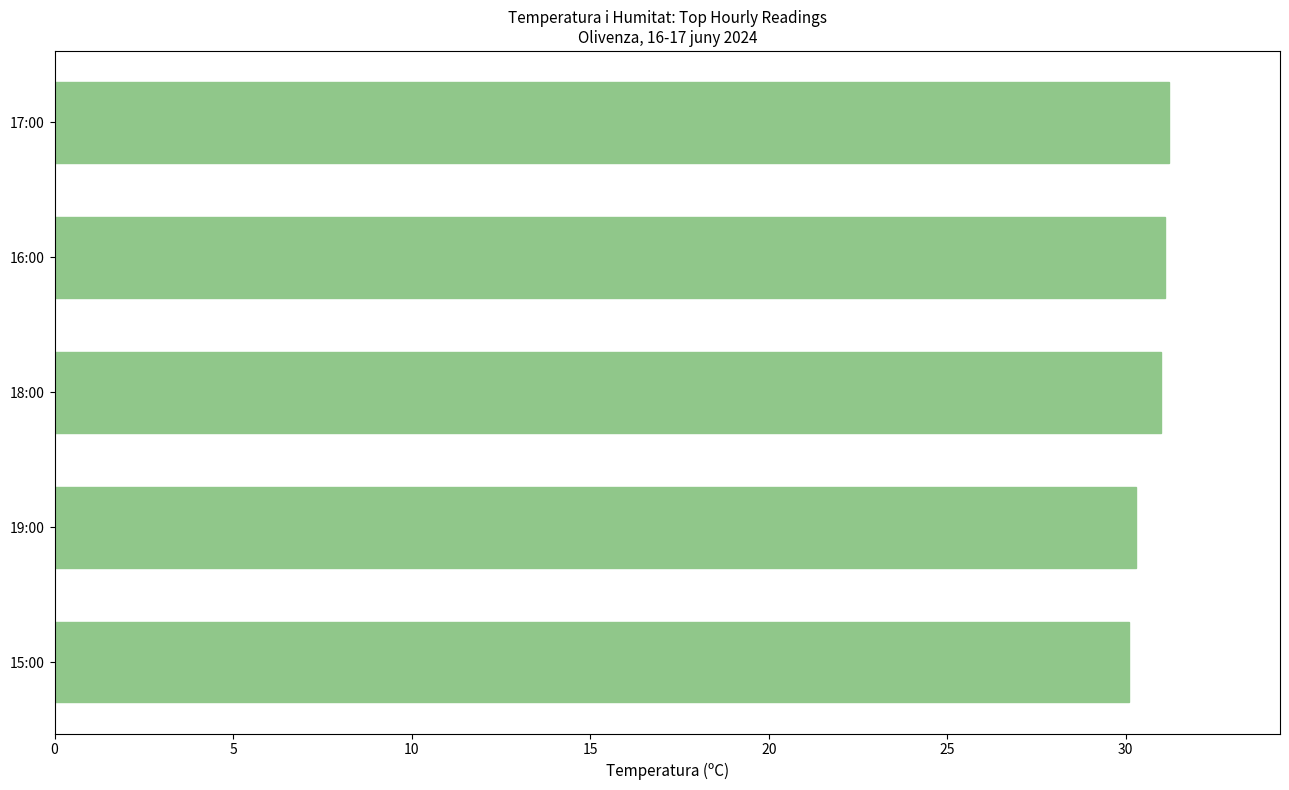

Approximately how many times larger is the value at 16:00 compared to 17:00?

1.0